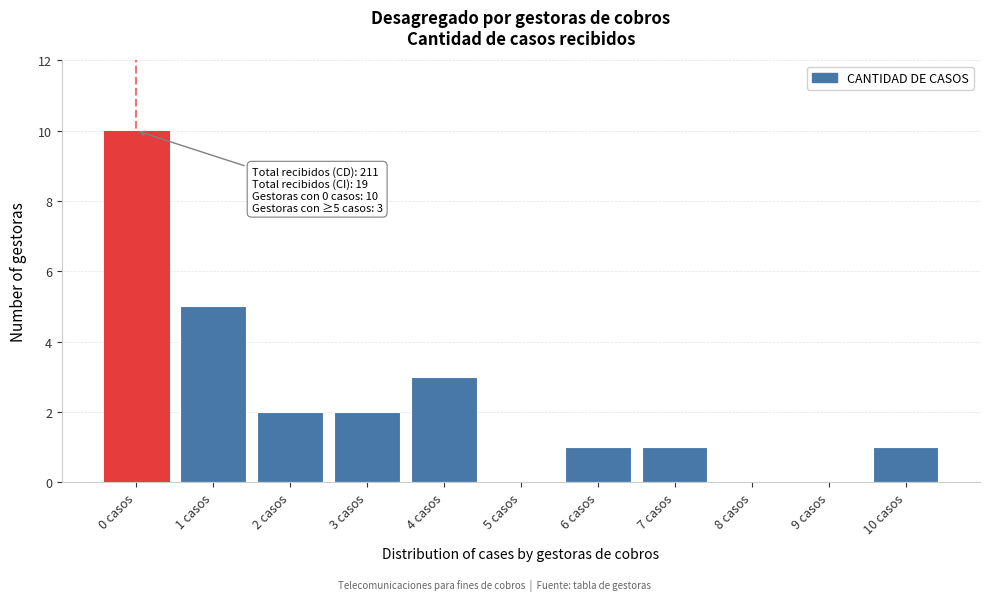

Reading left to right, list all the values displayed in this chart.

0 casos=10	1 casos=5	2 casos=2	3 casos=2	4 casos=3	5 casos=0	6 casos=1	7 casos=1	8 casos=0	9 casos=0	10 casos=1